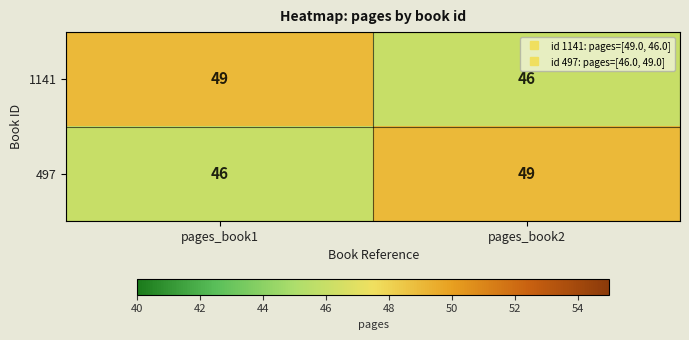

What is the sum of the 497 values at pages_book2 and pages_book1?

95